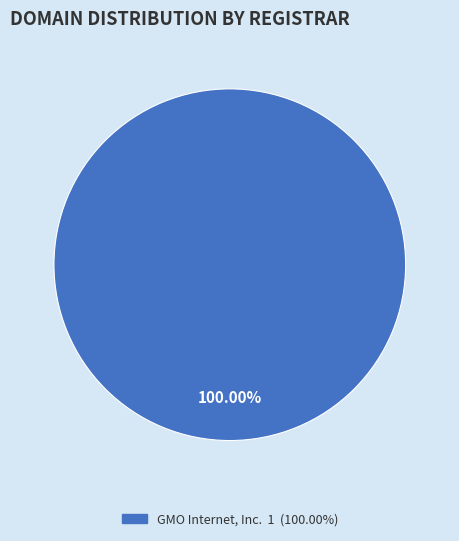

Is there a majority slice in this chart?

Yes